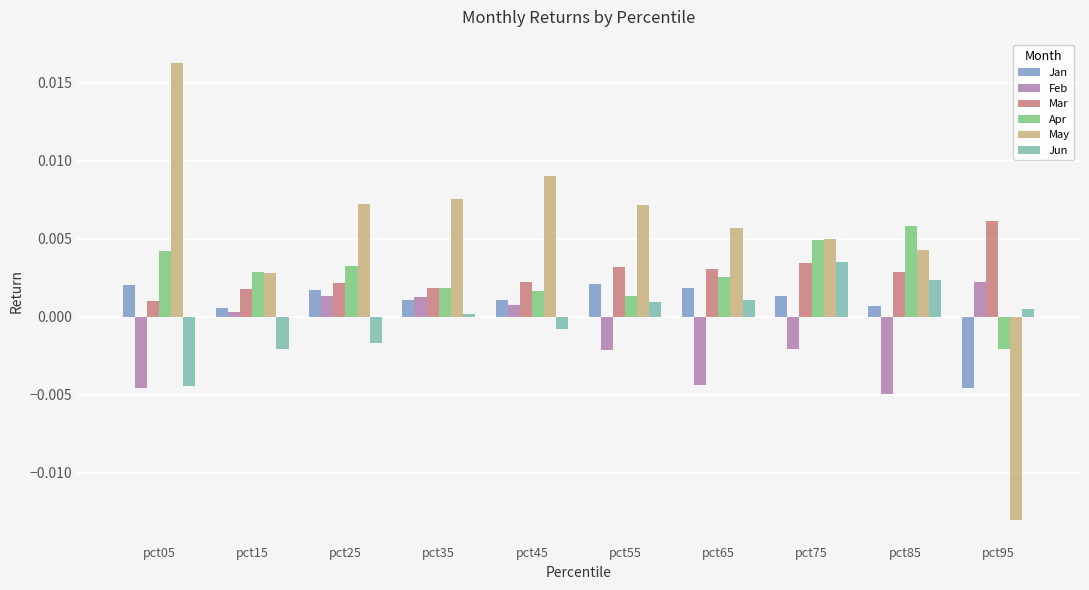

Which series has the widest spread of values?

May